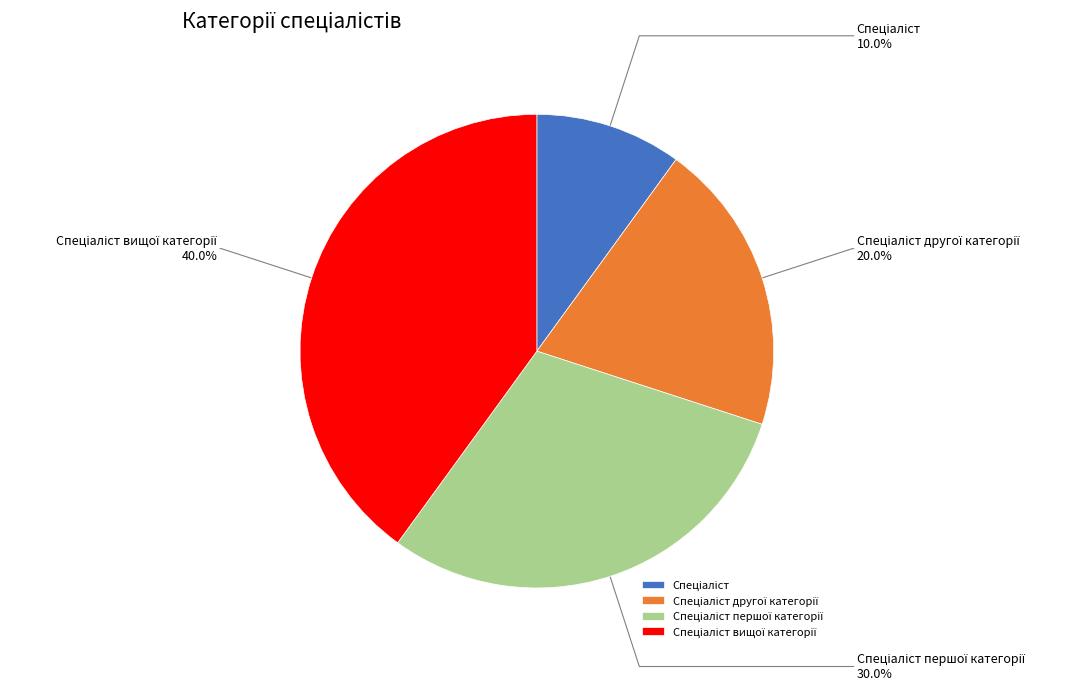

Does any single category account for the majority?

No